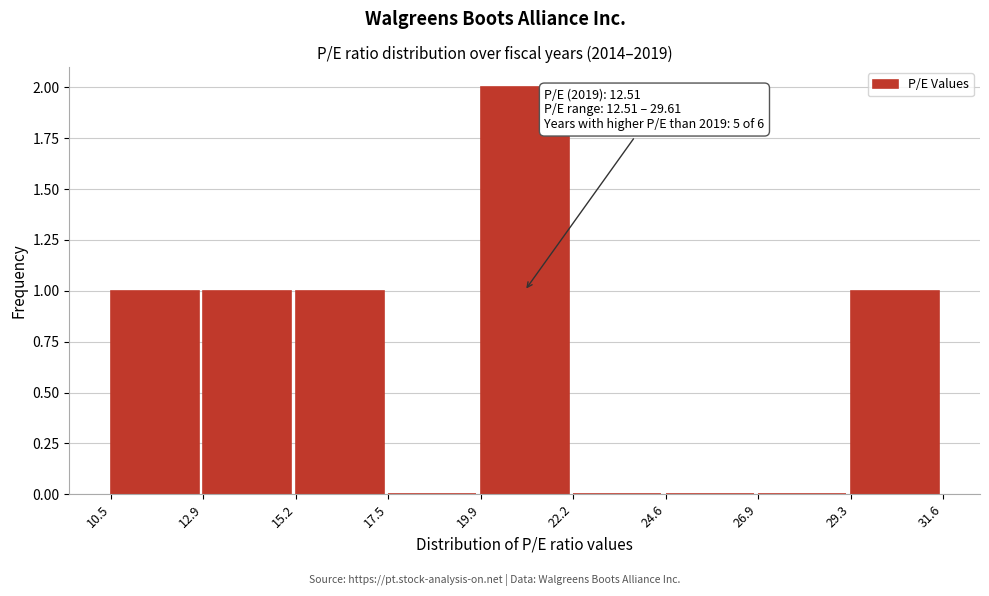

Which range on the x-axis has the tallest bar?

19.9 to 22.2